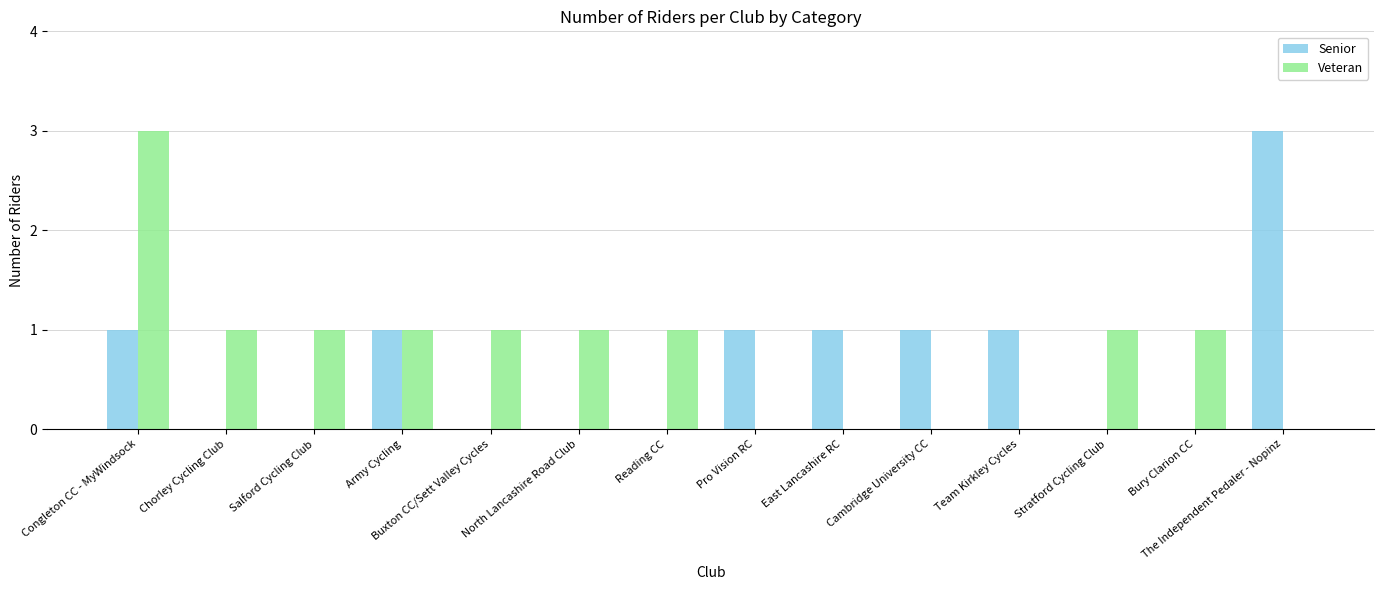

What is the highest value of the Veteran series?

3